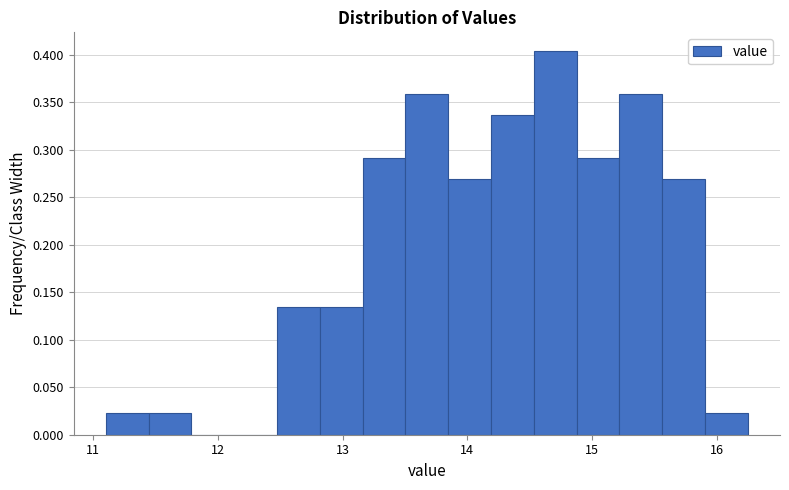

Read against the x-axis, roughly where is the centre of the tallest bar?

14.7